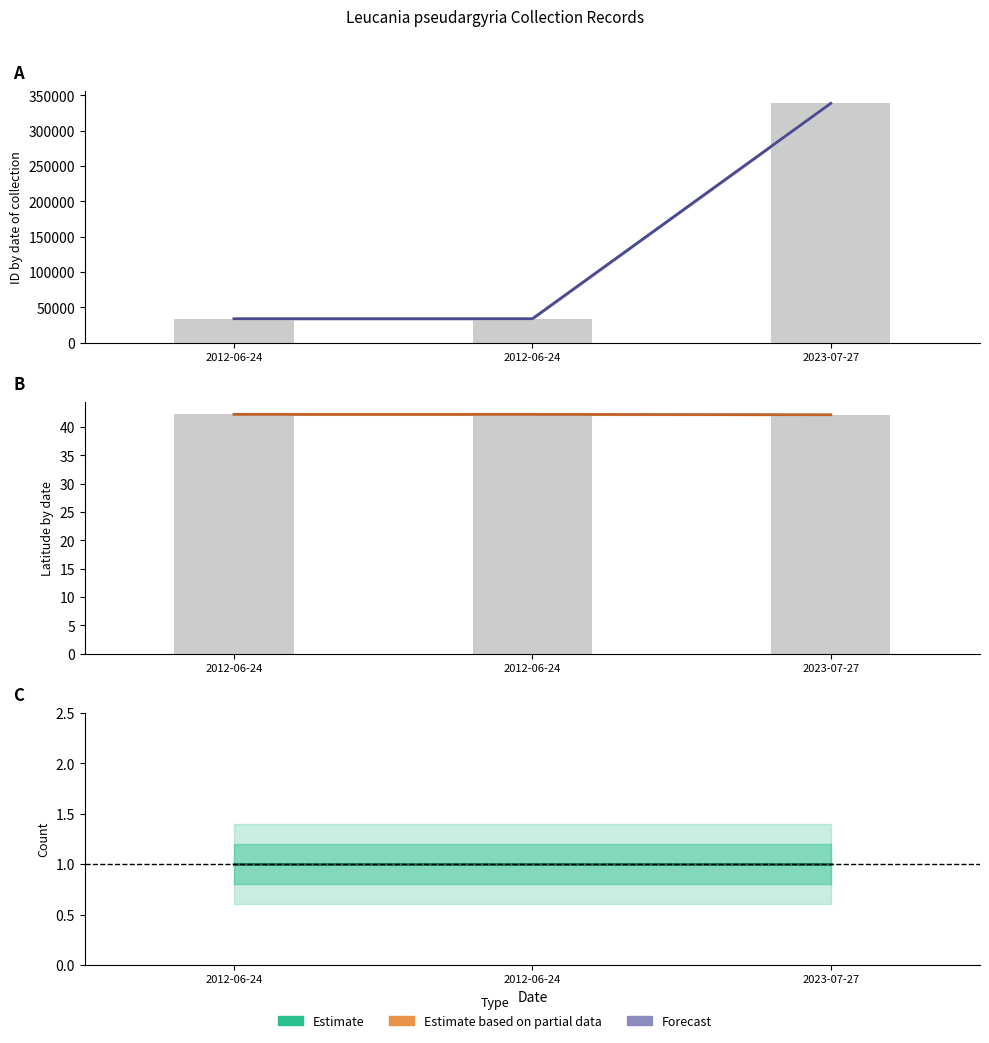

How many values in the ID series exceed 33917?

1